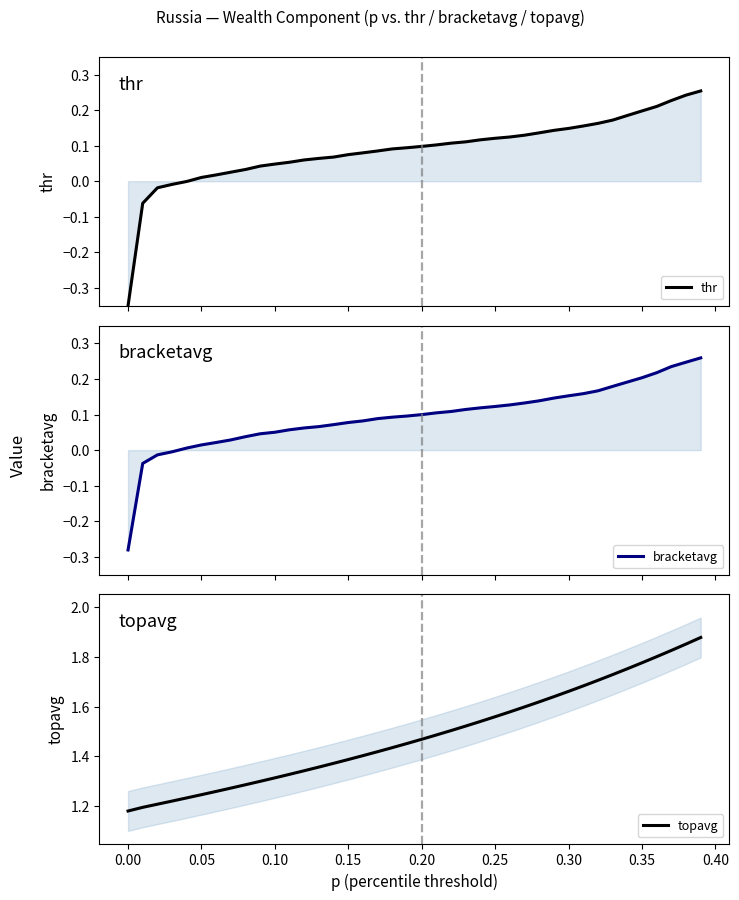

Is it true that topavg equals 1.5 at 0.00?

False